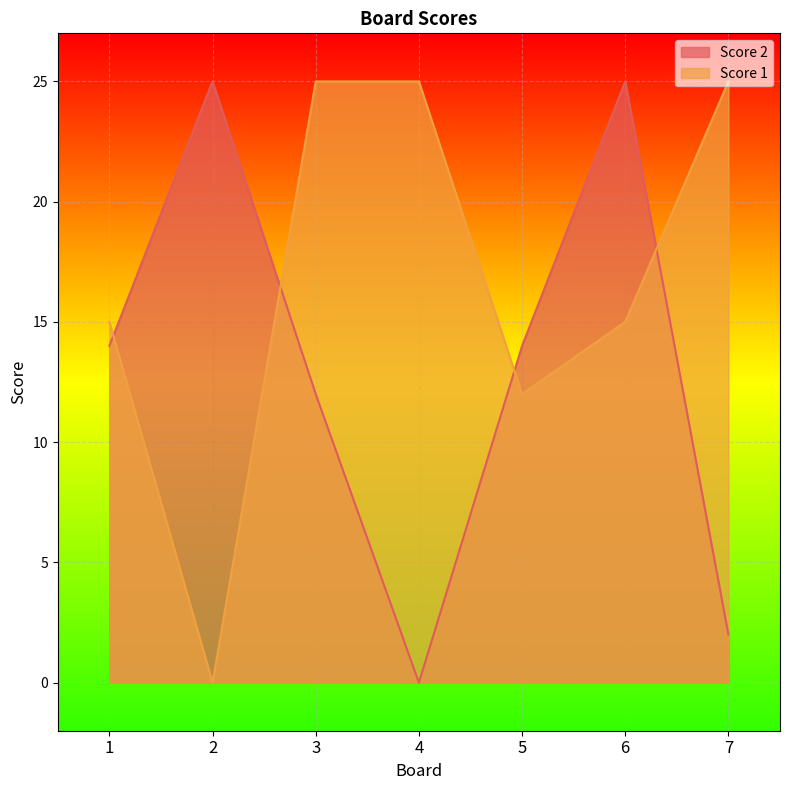

Count the number of categories in the chart.

7